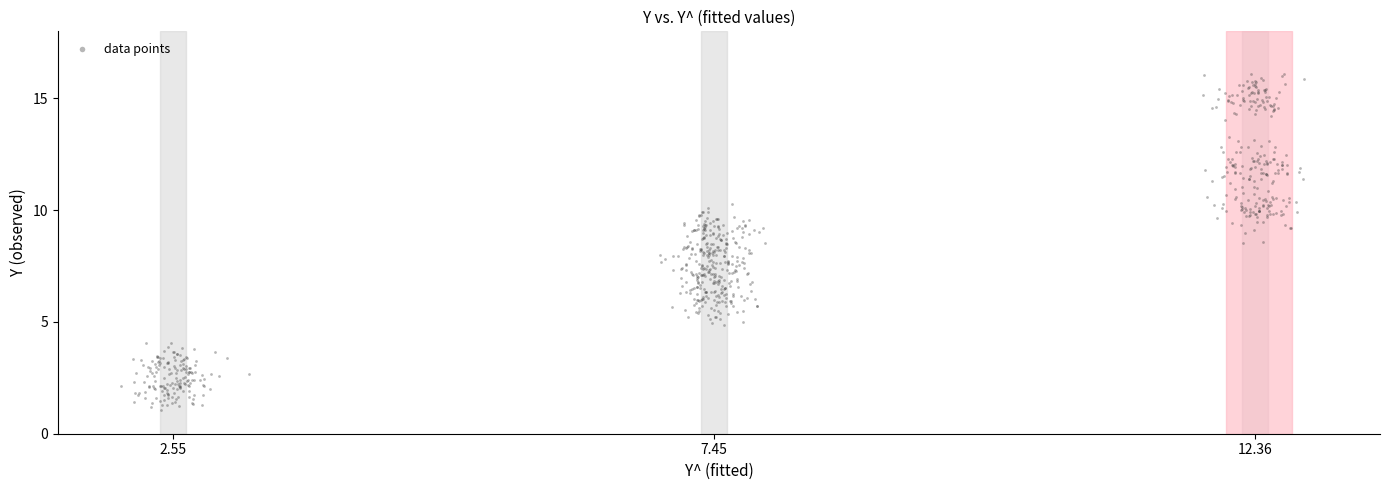

What is the range of Y values (max minus min)?

15.0